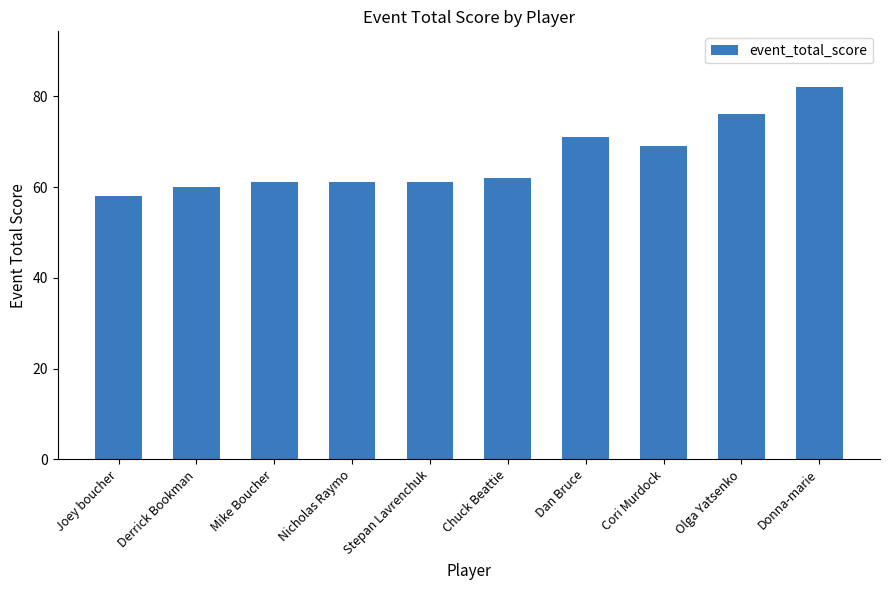

What is the value of the 2nd bar from the left?

60